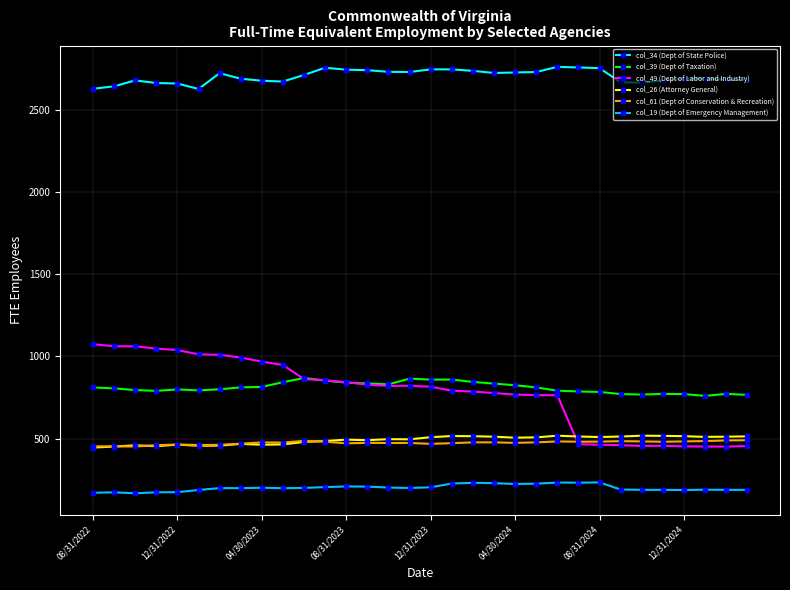

True or false: col_49 (Dept of Labor and Industry) has more than 0 interior local peaks.

True